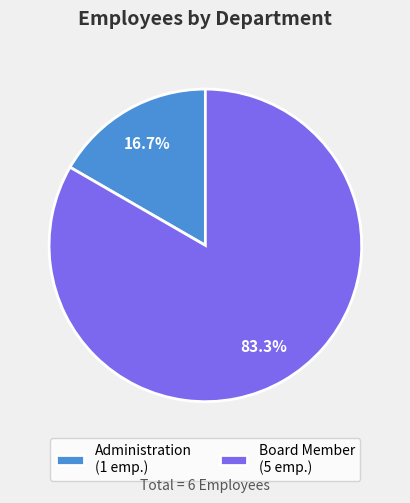

To the nearest percent, what is the difference between the largest and smallest slice percentages?

67%